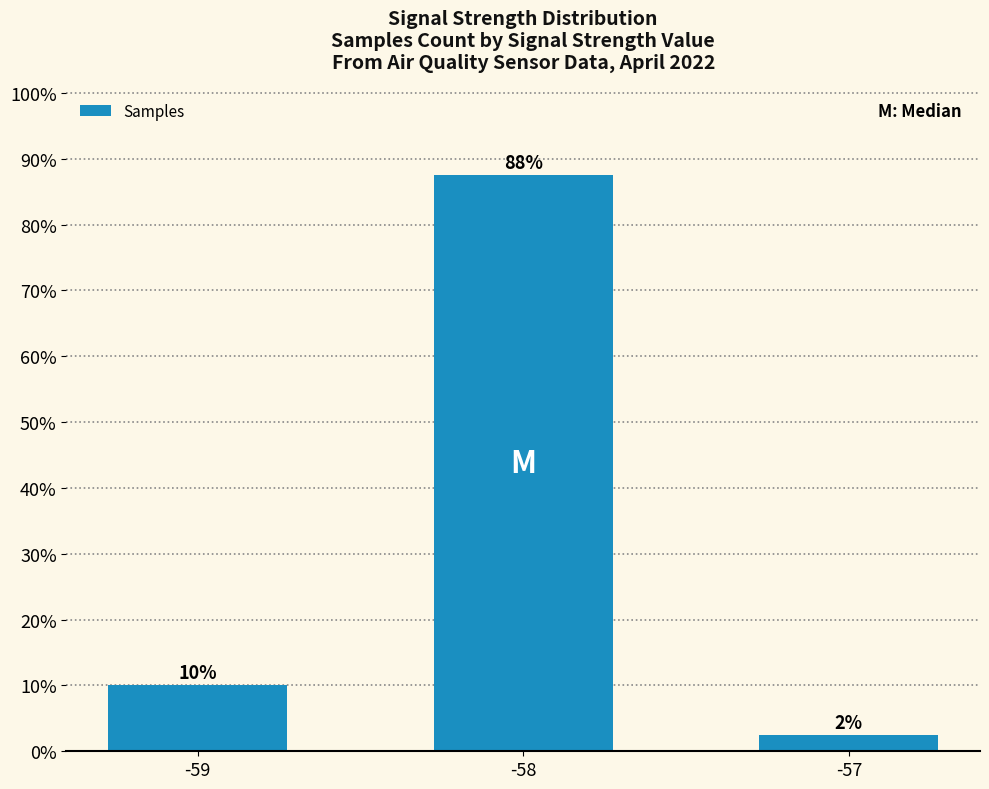

How many bars are there in total?

3